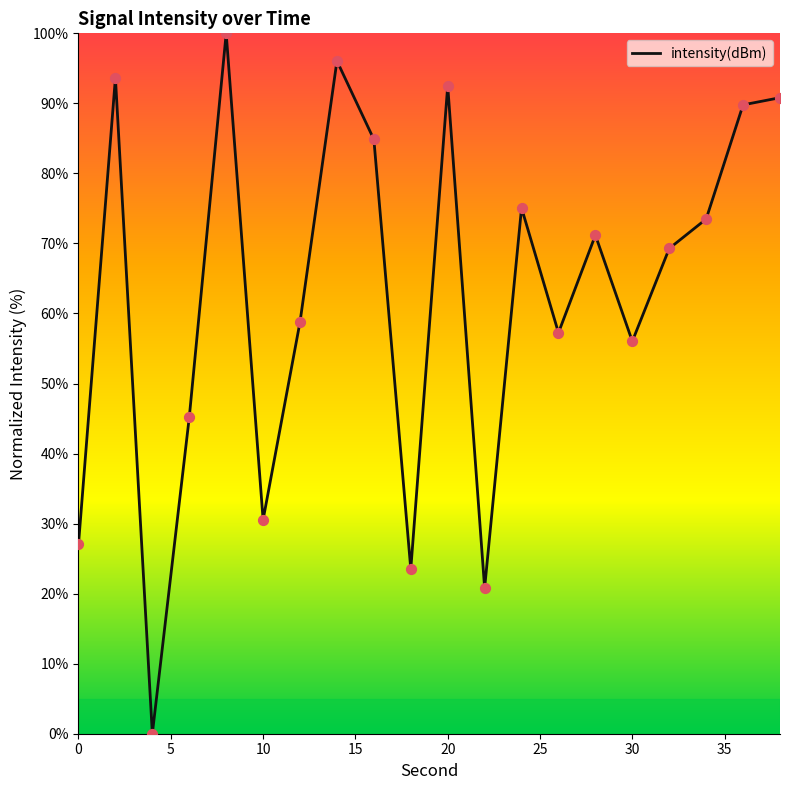

What is the maximum value shown in the chart?

100.0